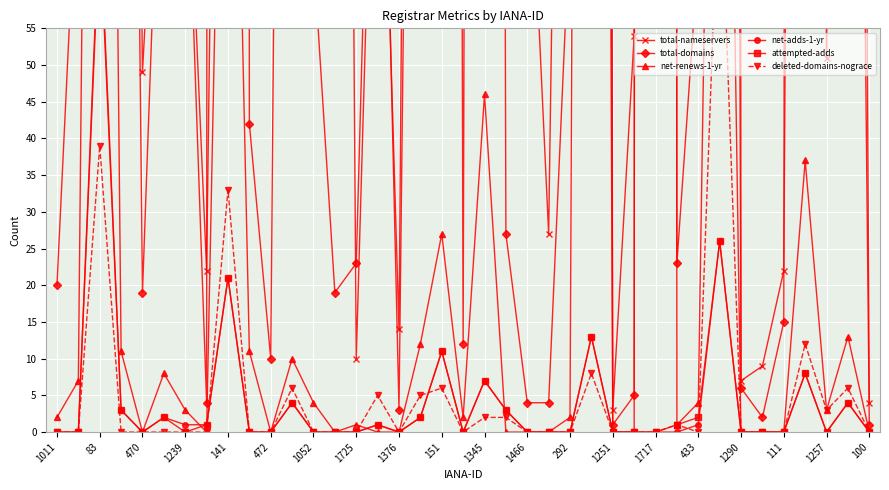

Count the number of data series in this chart.

6